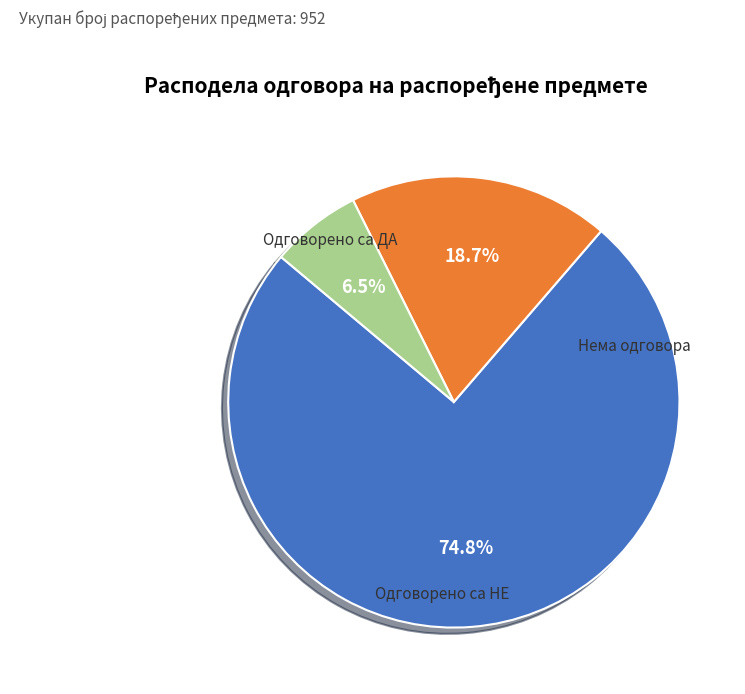

To the nearest percent, what percentage of the pie is Одговорено са НЕ?

19%